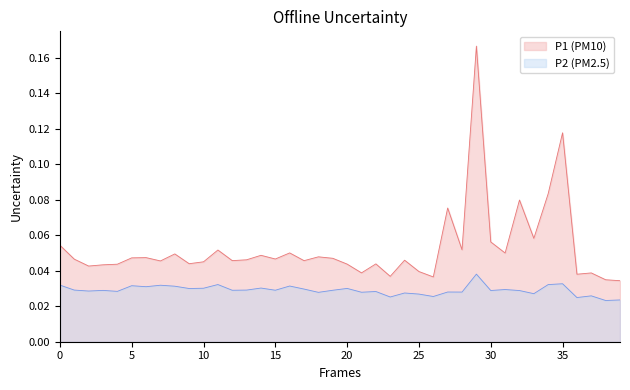

Rank the series by their average value, from highest to lowest.

P1 (PM10), P2 (PM2.5)